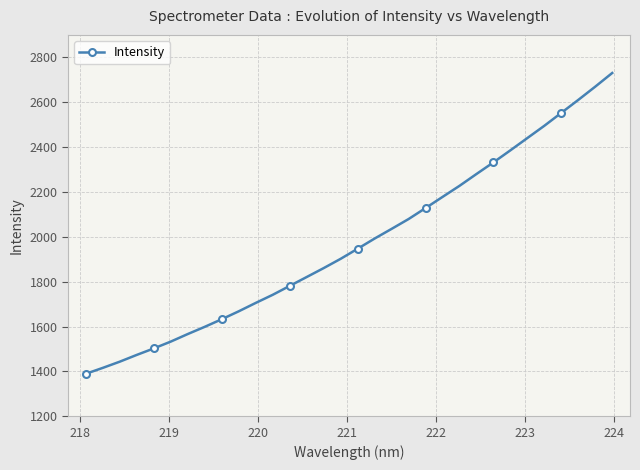

How many data points are above 1946?

16